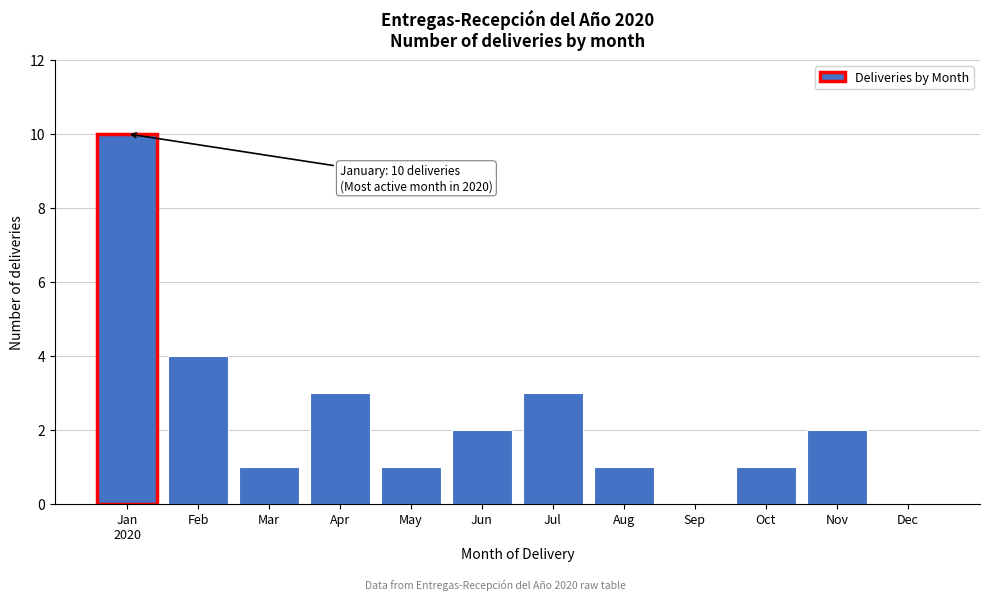

What is the sum of all values?

28